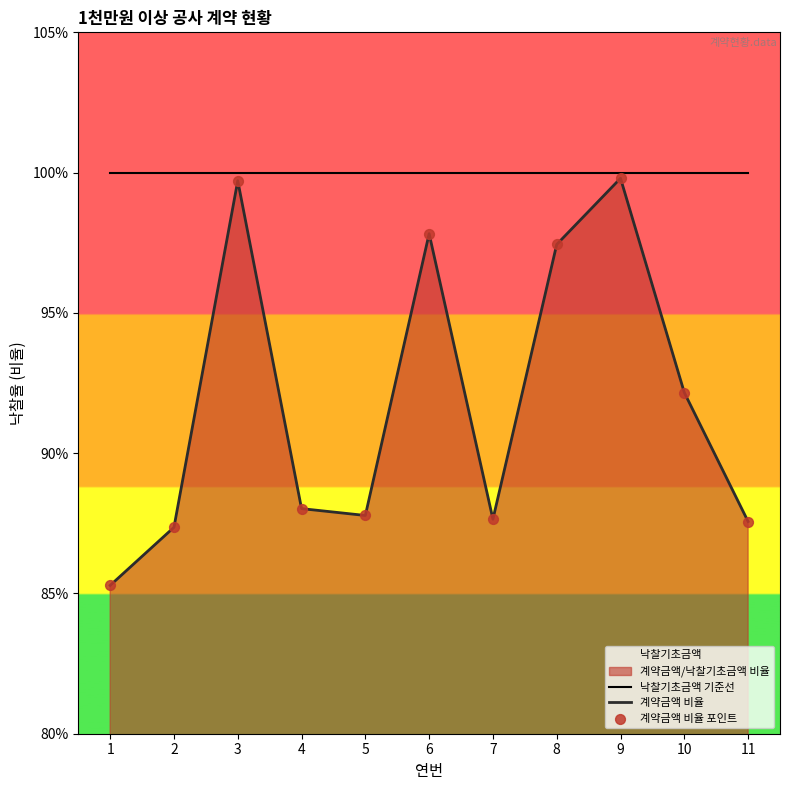

Which series has the widest spread of Y values?

계약금액 비율